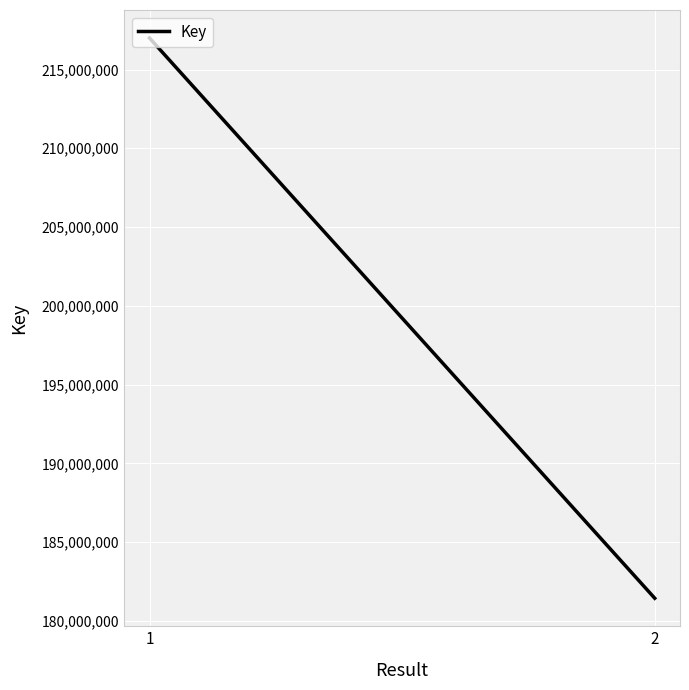

Is it true that the value at 1 is 341010988?

False